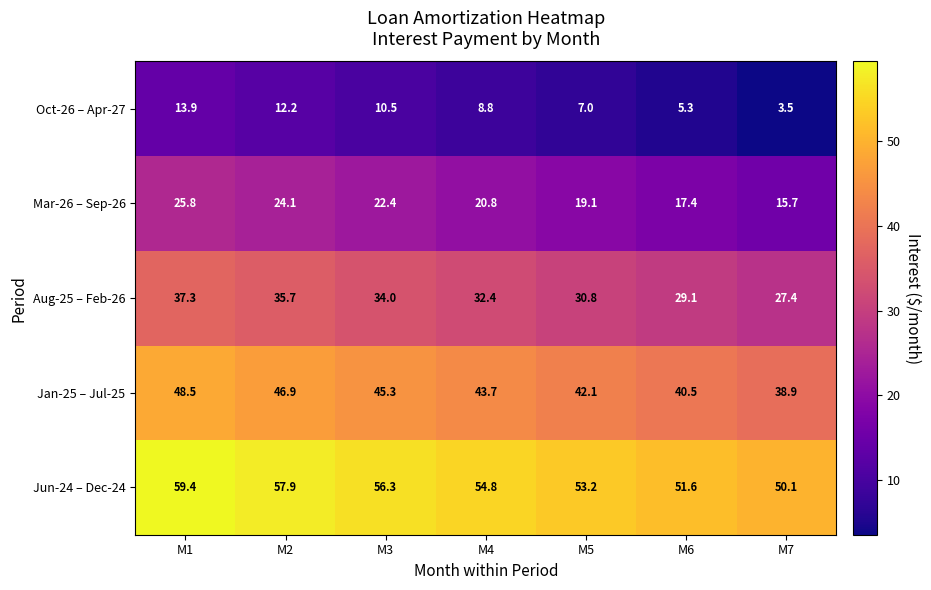

Which series has the largest total across all categories?

Jun-24 – Dec-24